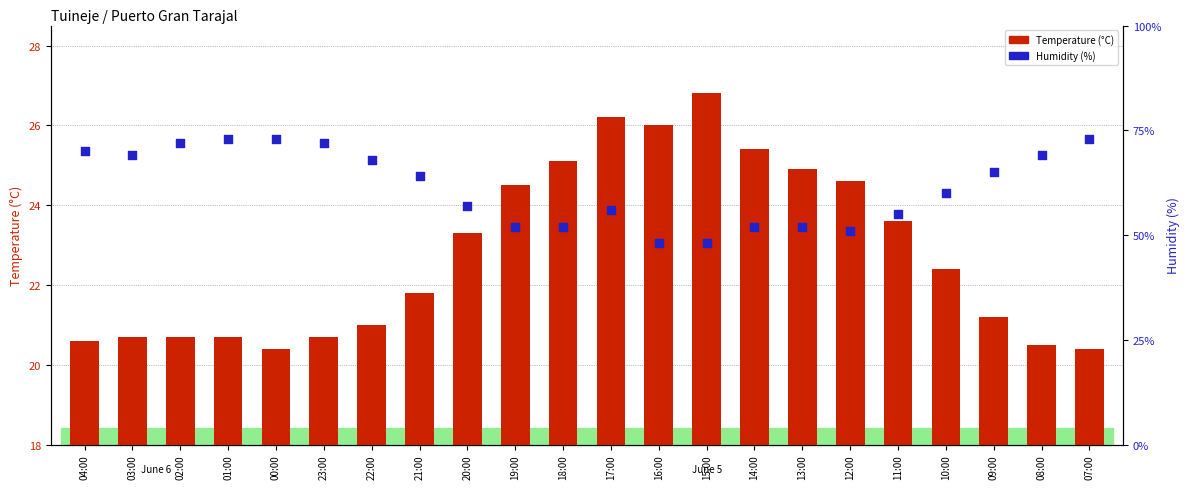

At how many categories does at least one series exceed 27?

22